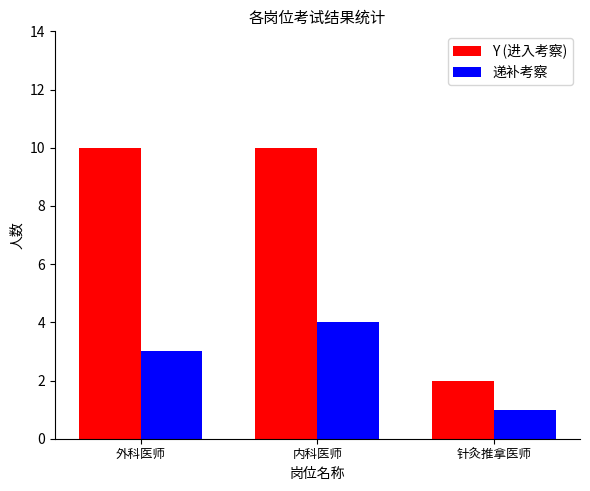

What are all the series names shown in the legend?

Y (进入考察), 递补考察